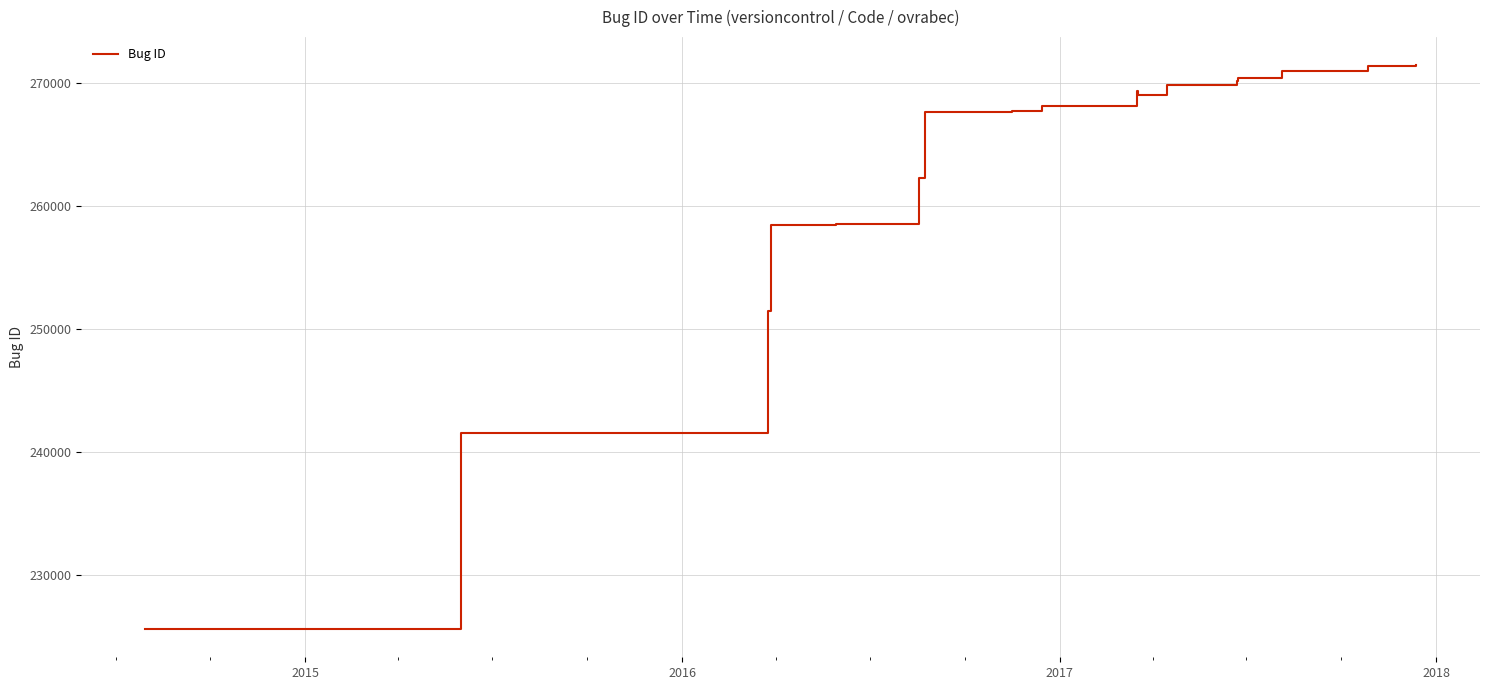

What is the greatest value displayed?

271407